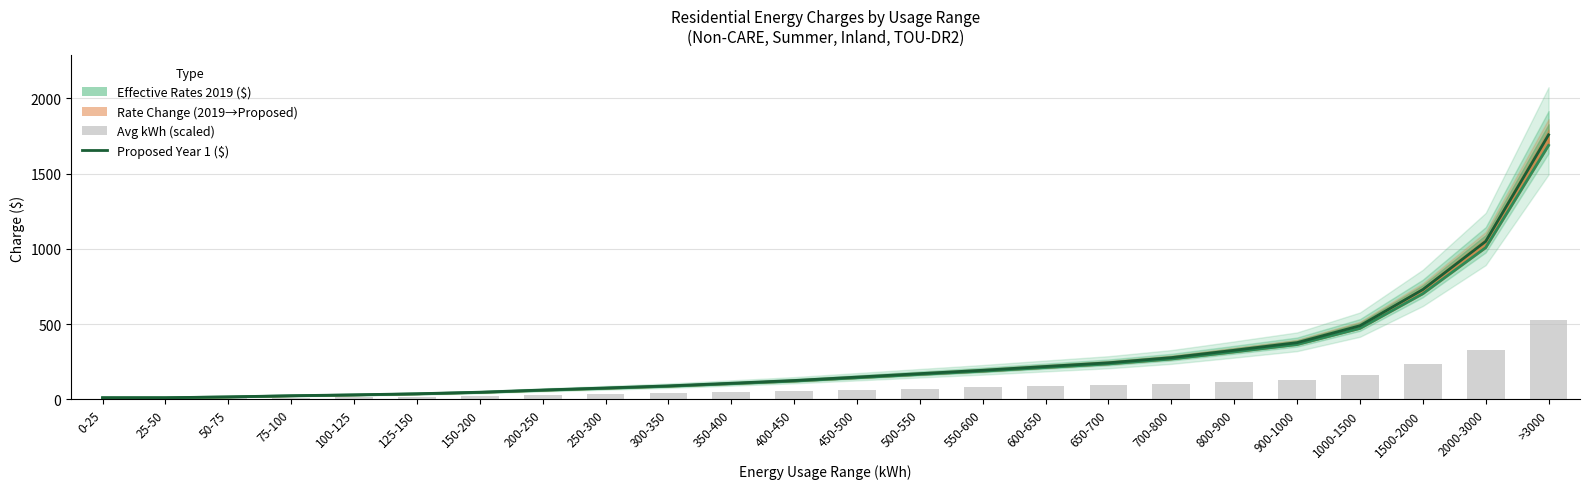

What is the value of the Proposed Year 1 ($) bar at the 19th from the left?

326.2